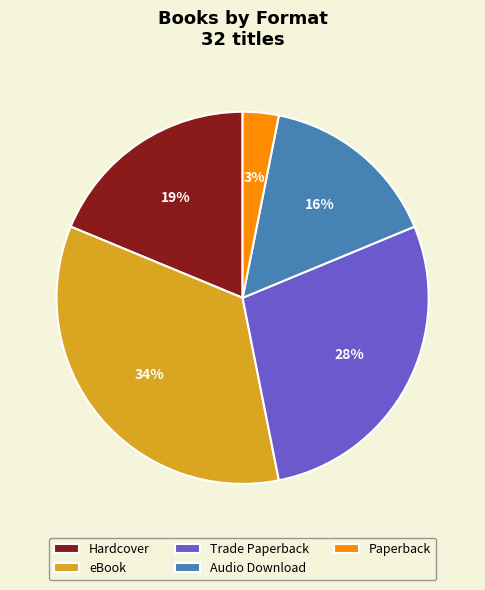

What is the largest slice in the pie chart?

eBook